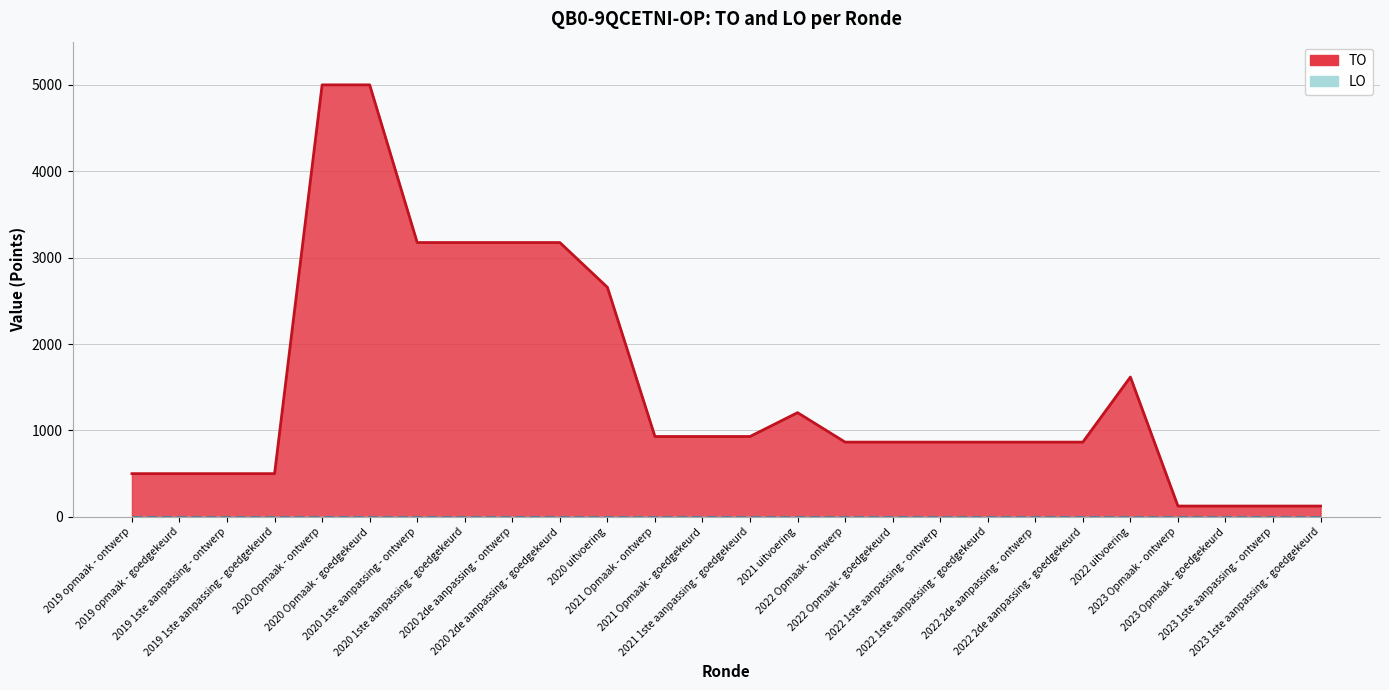

What is the smallest value displayed?

125